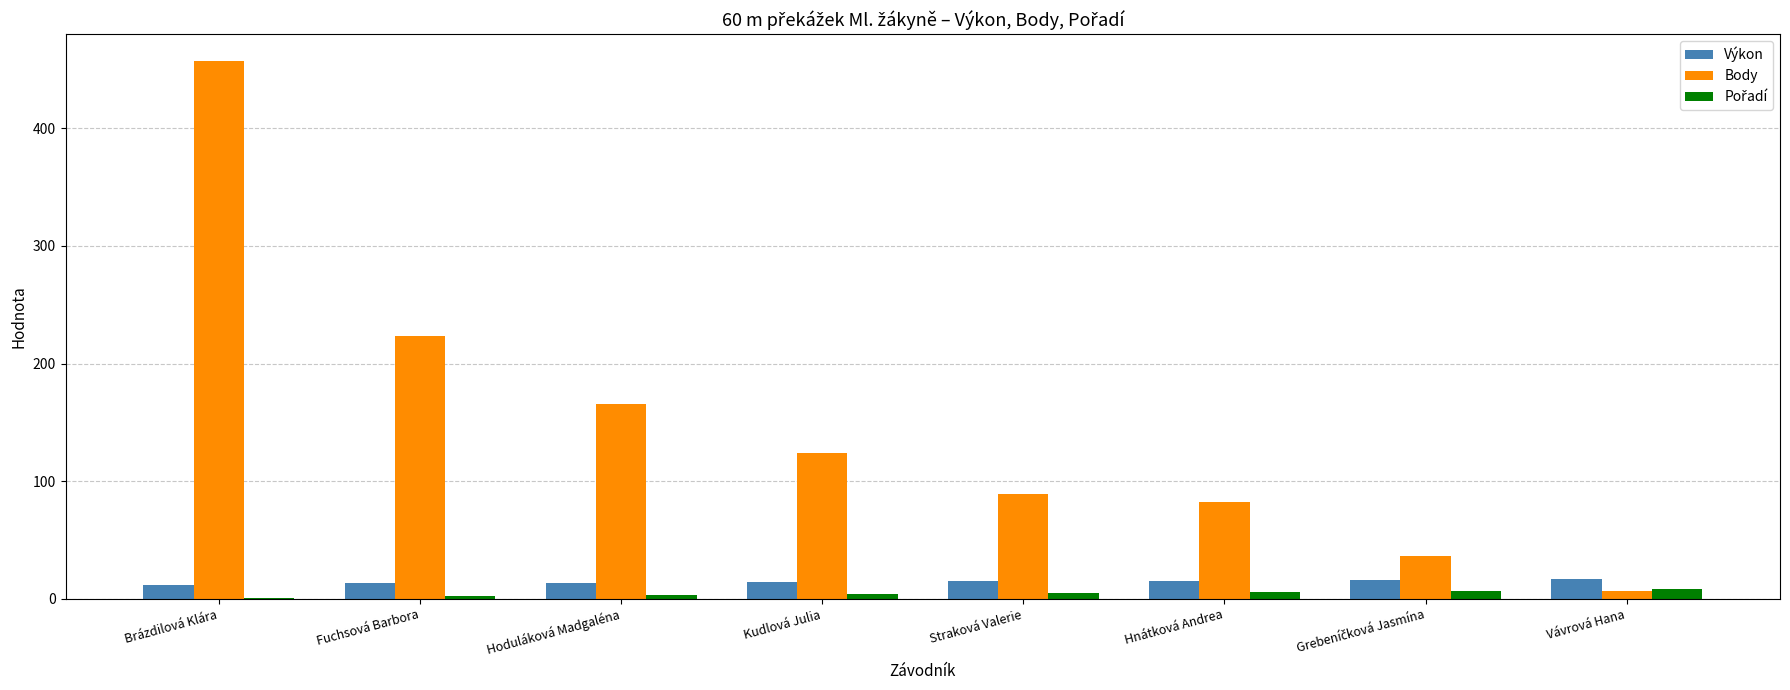

Which series has the largest total across all categories?

Body